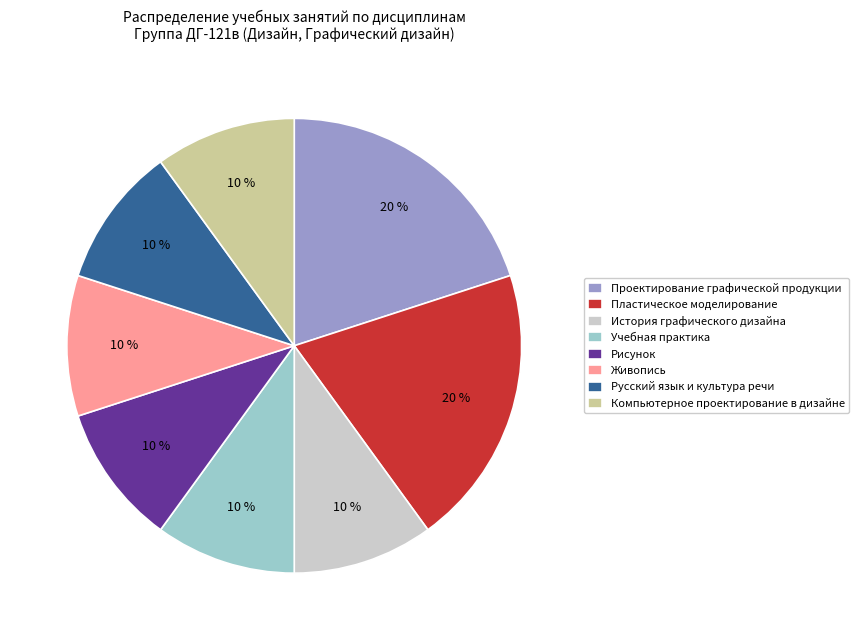

To the nearest percent, what is the average slice percentage?

12%